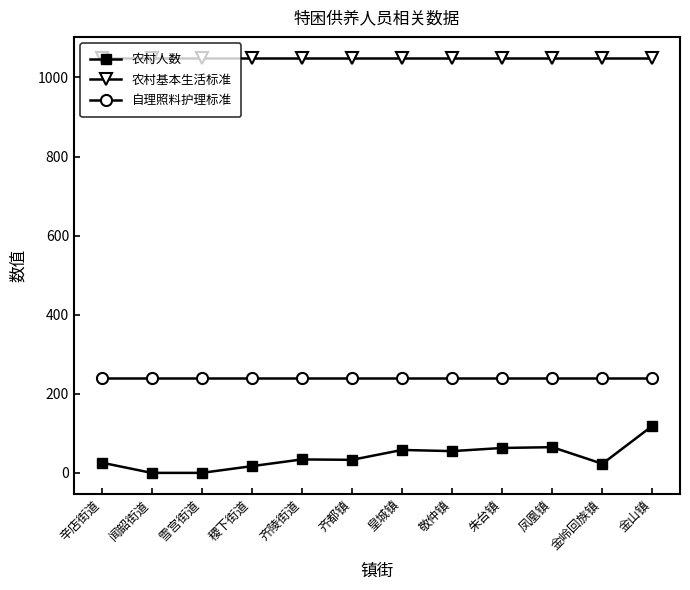

How many categories are shown in the chart?

12